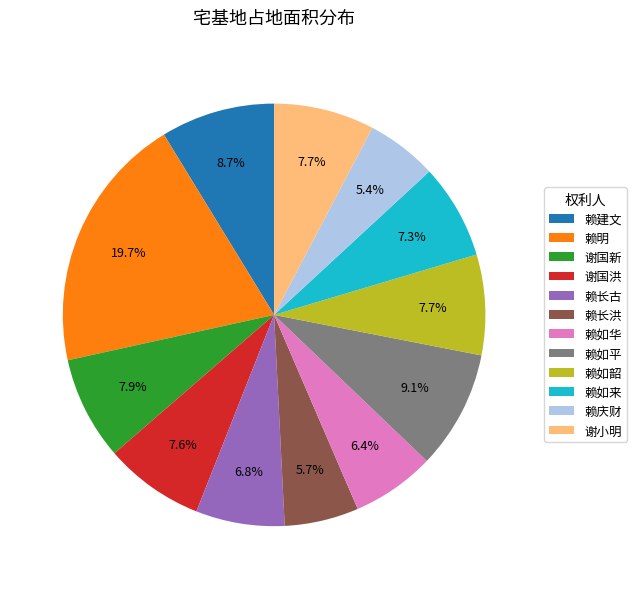

To the nearest percent, what portion does 谢小明 represent?

8%